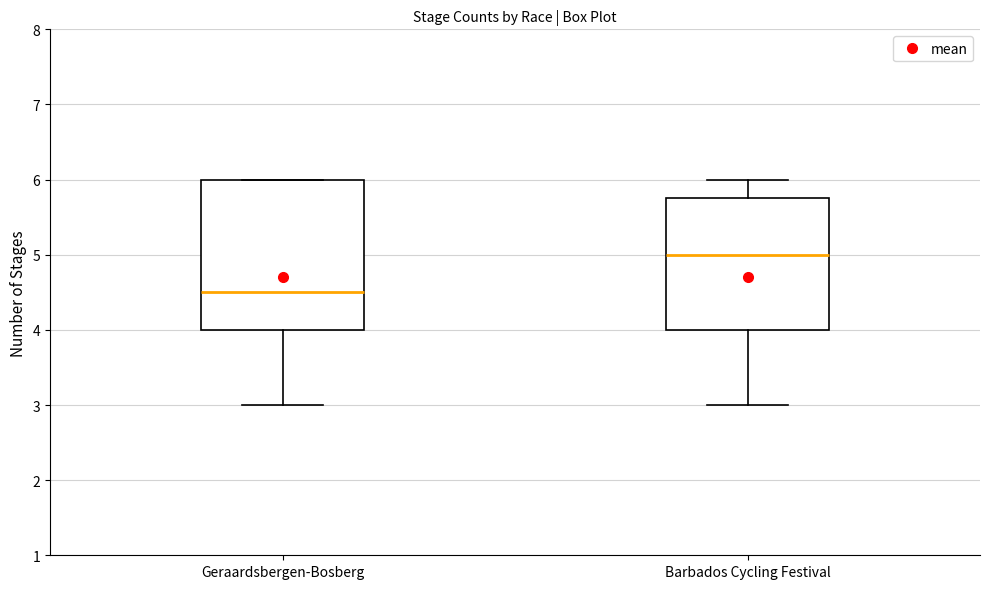

Reading left to right, read every box against the y-axis: the position of its median line, the range the box covers, and the ends of its whiskers. The values are not printed on the chart, so give them approximately, as read against the axis.

Geraardsbergen-Bosberg: median 4.5, box 4.0 to 6.0, whiskers 3.0 to 6.0
Barbados Cycling Festival: median 5.0, box 4.0 to 5.8, whiskers 3.0 to 6.0